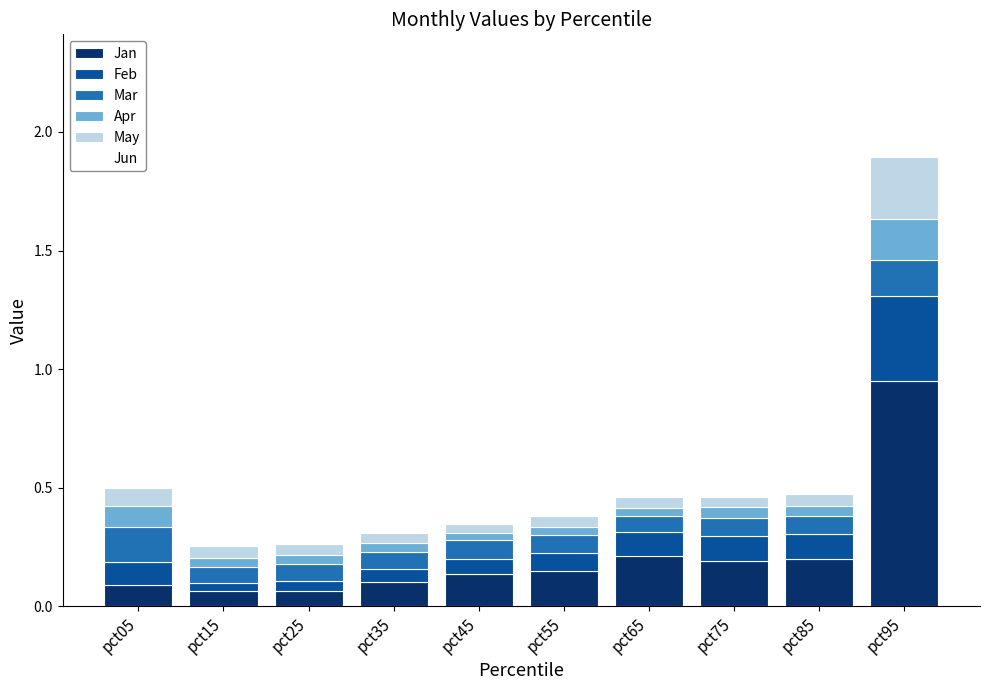

At which category is the sum across all series the highest?

pct95